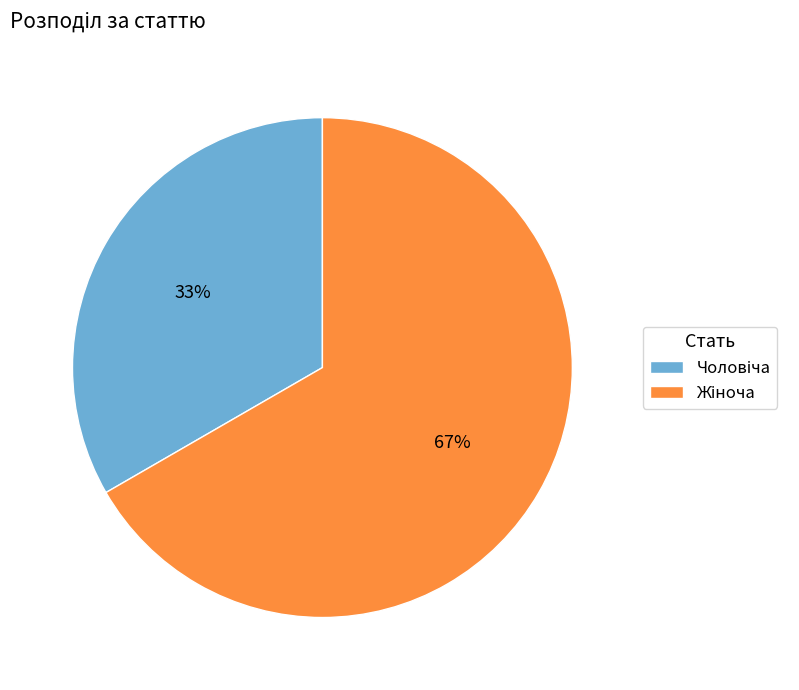

To the nearest percent, what is the average slice percentage?

50%